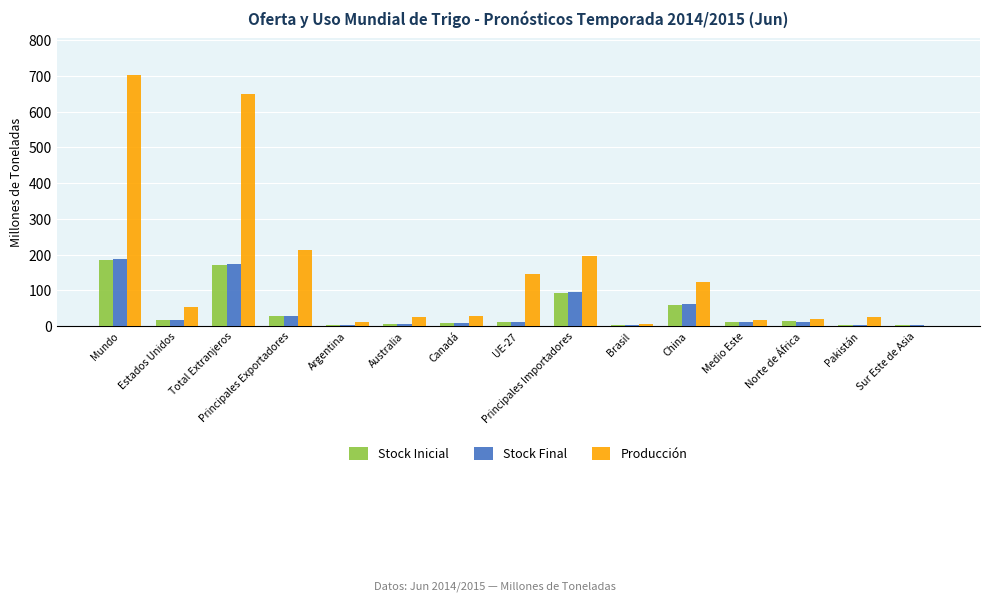

What is the total value across all series at UE-27?

169.4